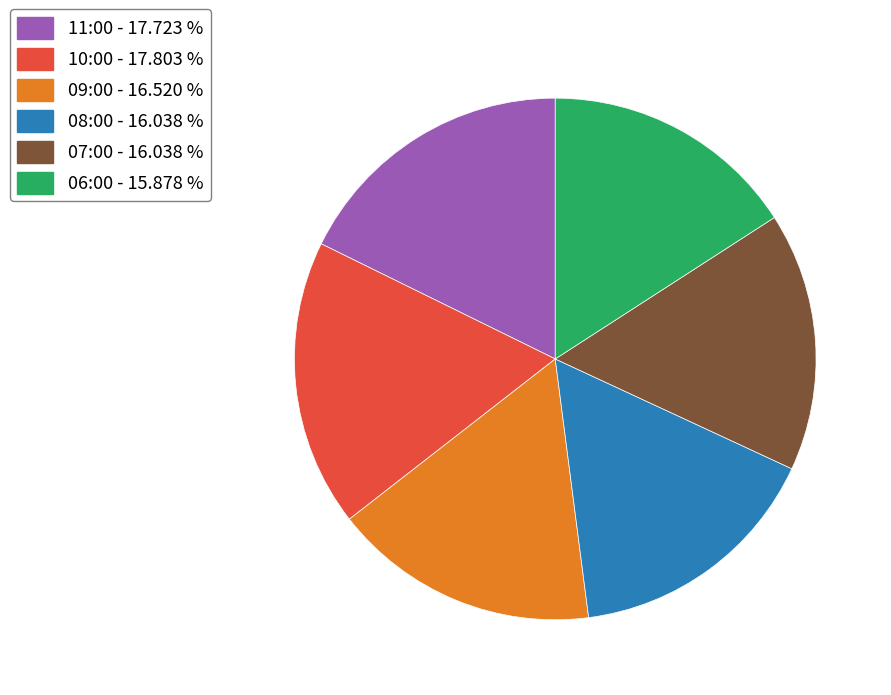

Is the sum of 11:00 - 17.723 % and 10:00 - 17.803 % greater than half?

No